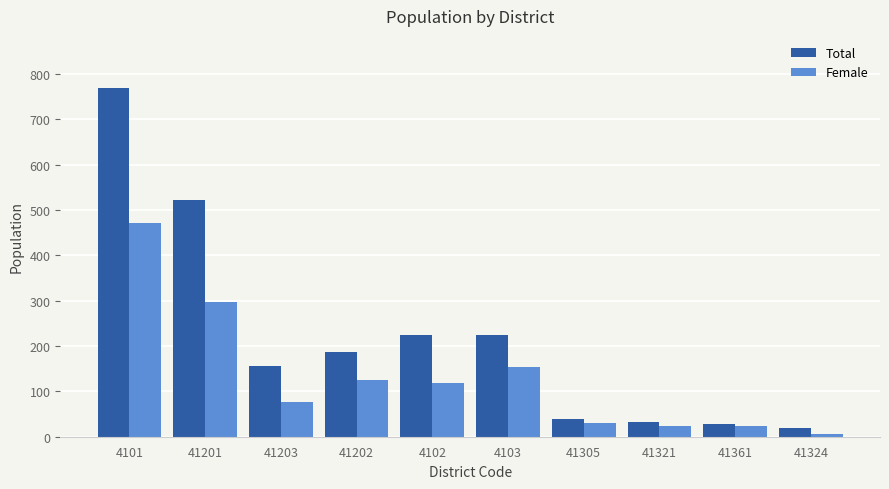

At which category does the chart reach its peak across all series?

4101